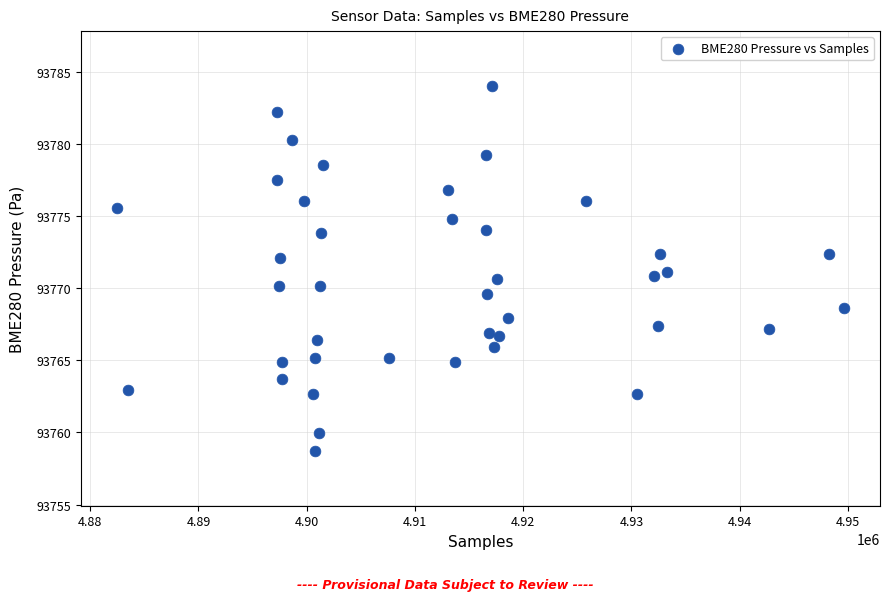

What is the range of X values (max minus min)?

67134.0